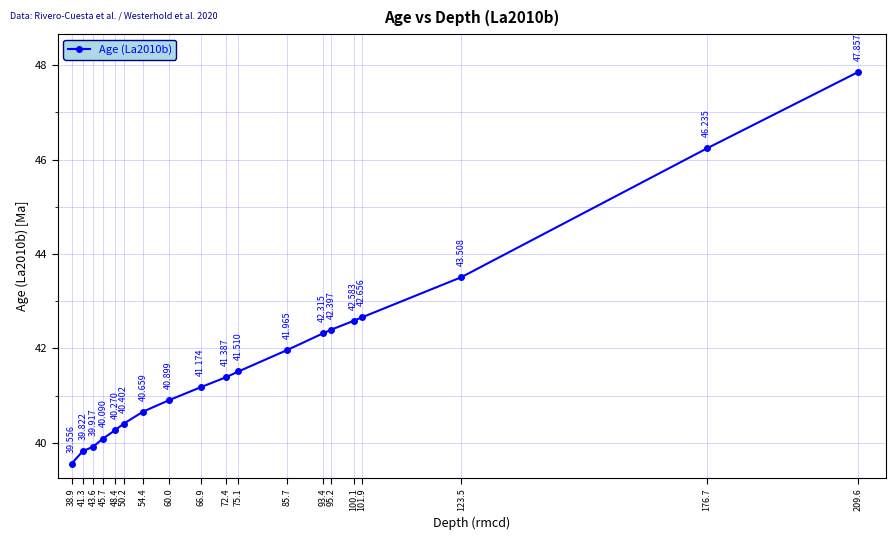

What is the change in value from 50.2 to 66.9?

+0.8